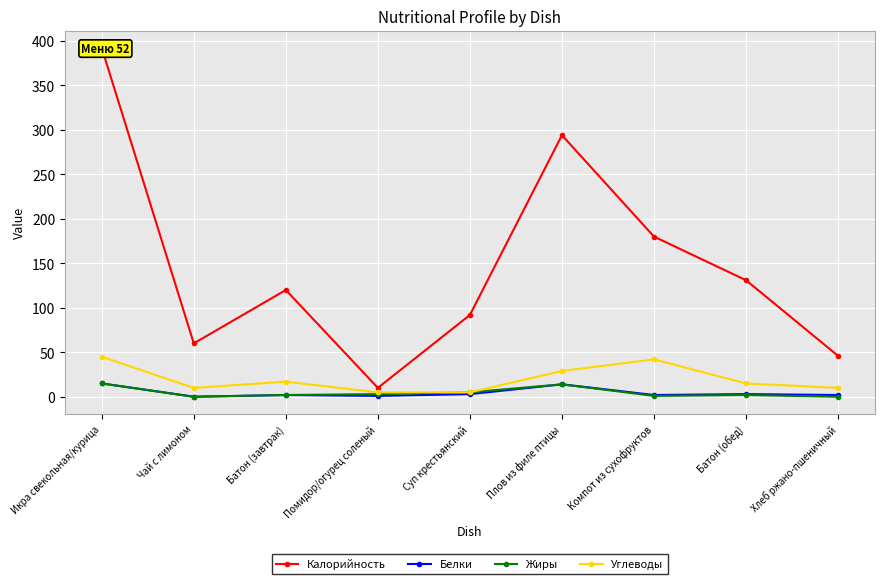

Is the value of Жиры at Икра свекольная/курица greater than the value of Белки at Батон (обед)?

Yes